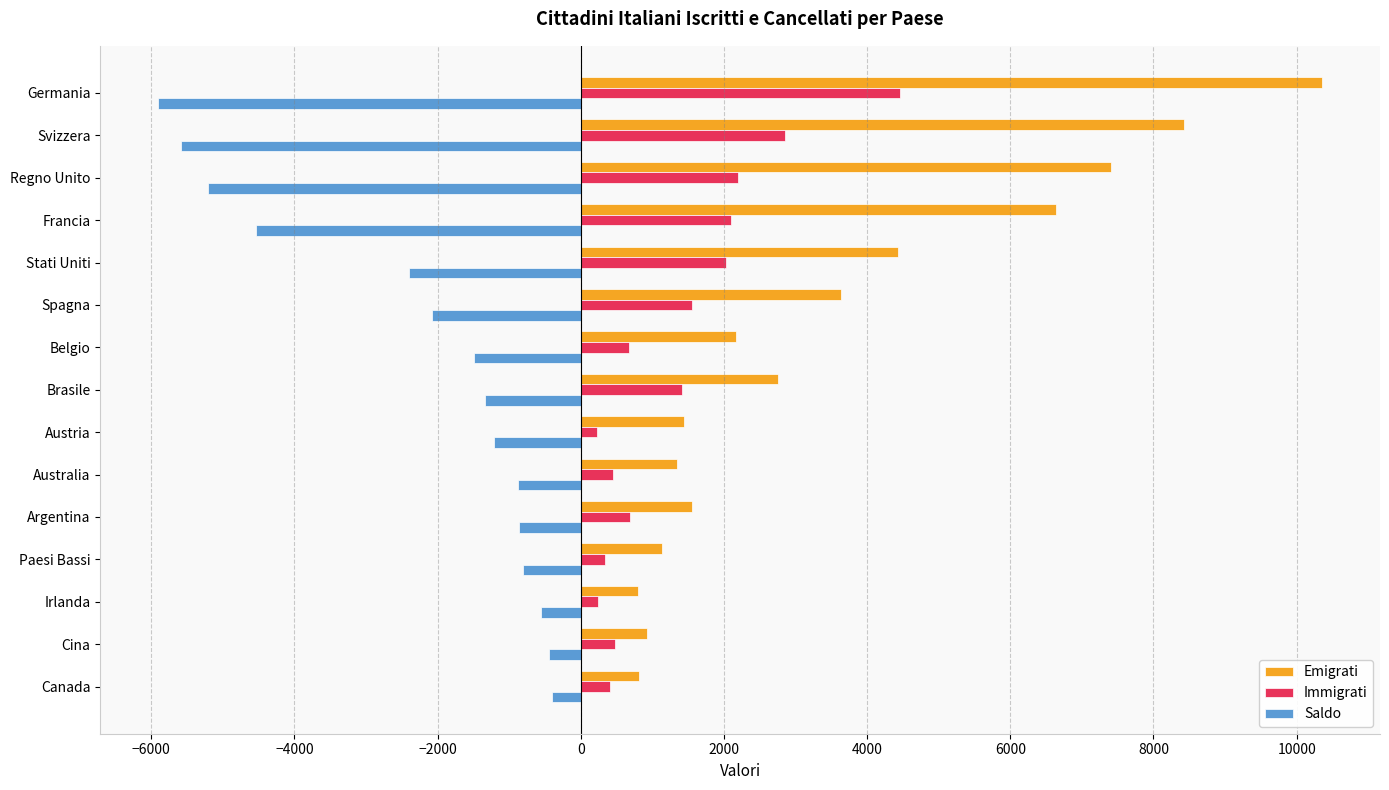

Rank the series by their maximum value, from lowest to highest.

Saldo, Immigrati, Emigrati